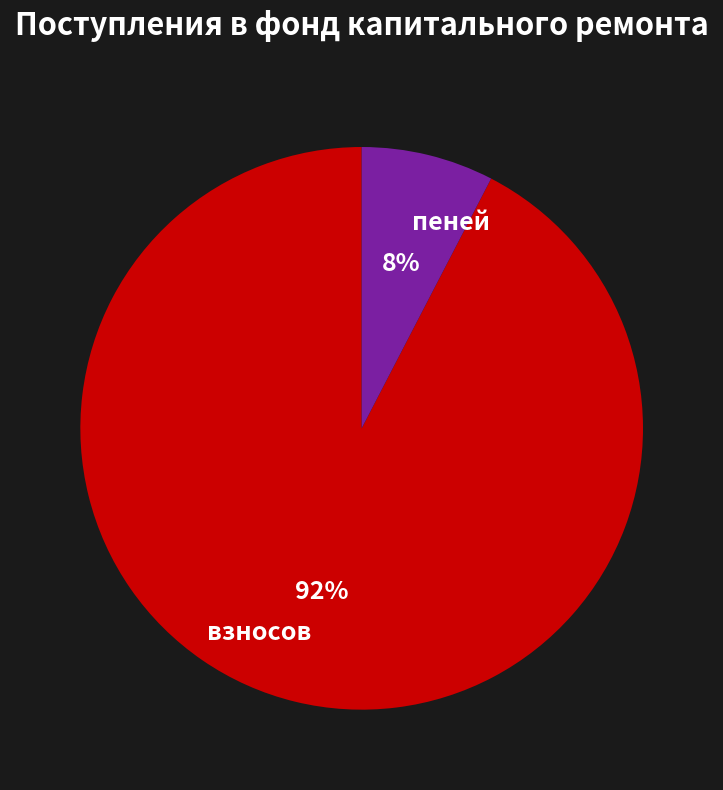

Is there any slice that represents more than half of the pie?

Yes